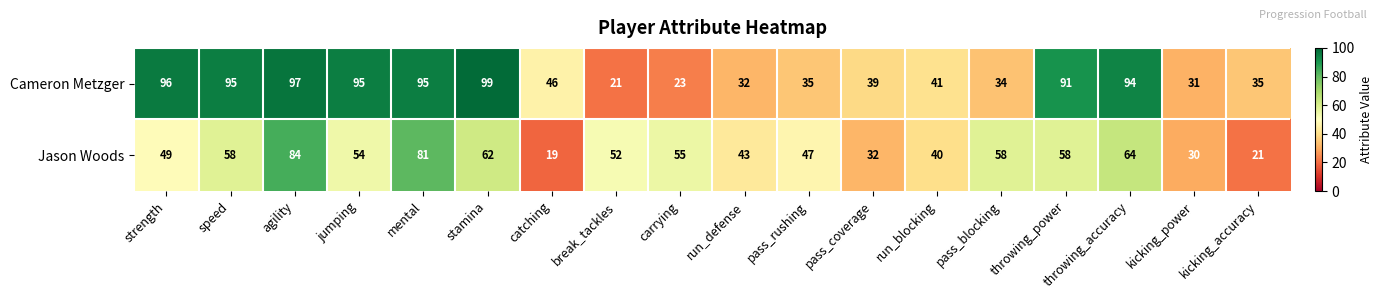

At which label does Jason Woods first exceed 54?

speed